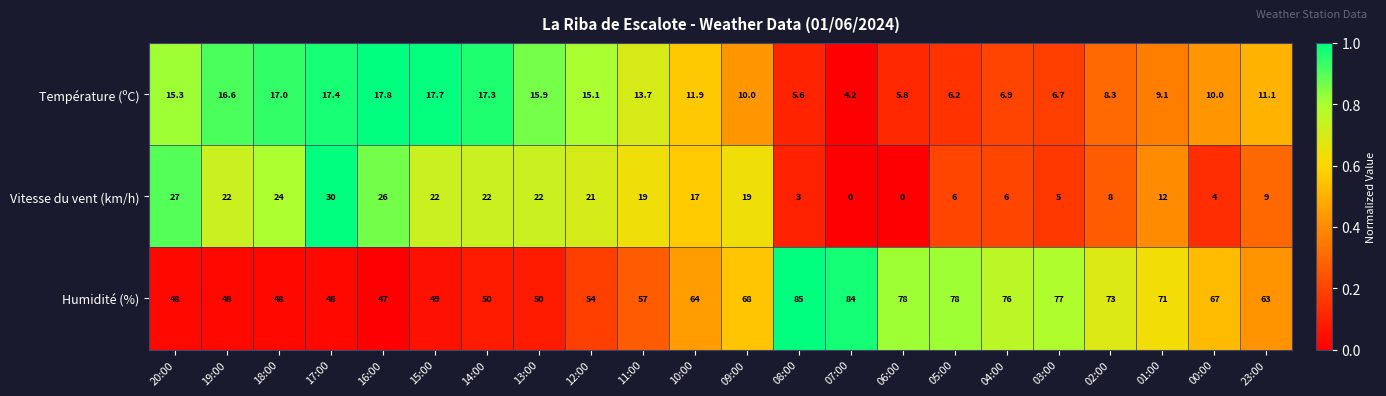

What is the difference between the second highest and minimum values in the Humidité (%) series?

37.0